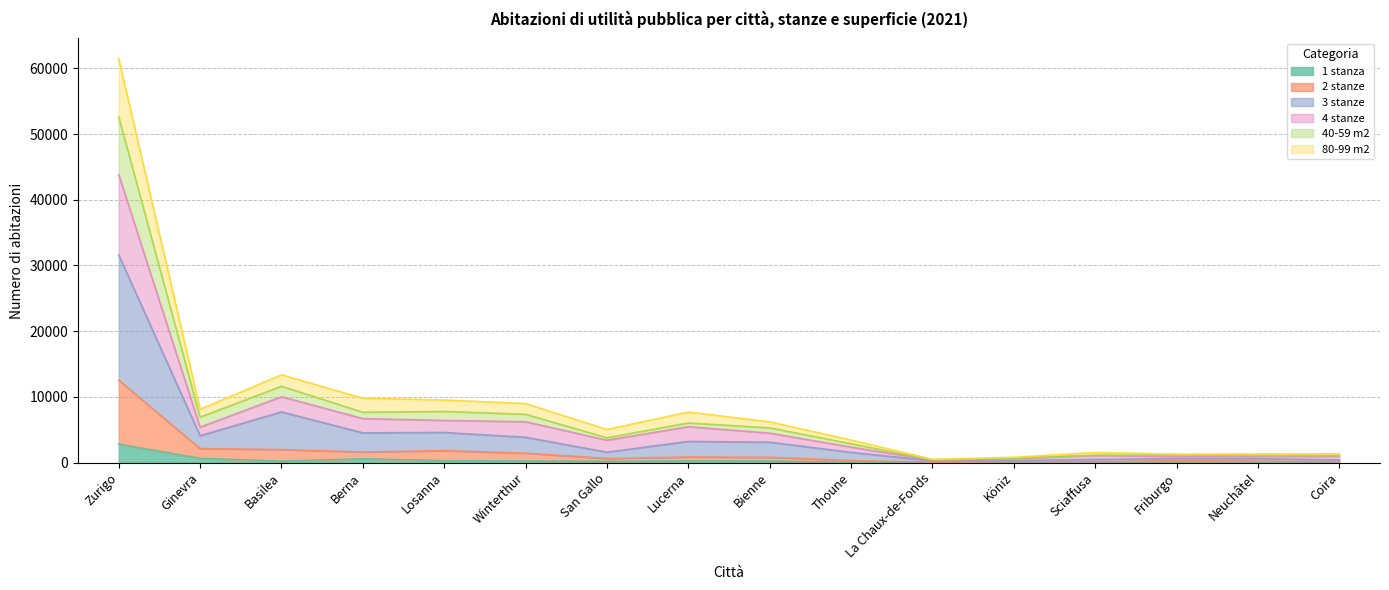

What is the smallest value displayed?

13